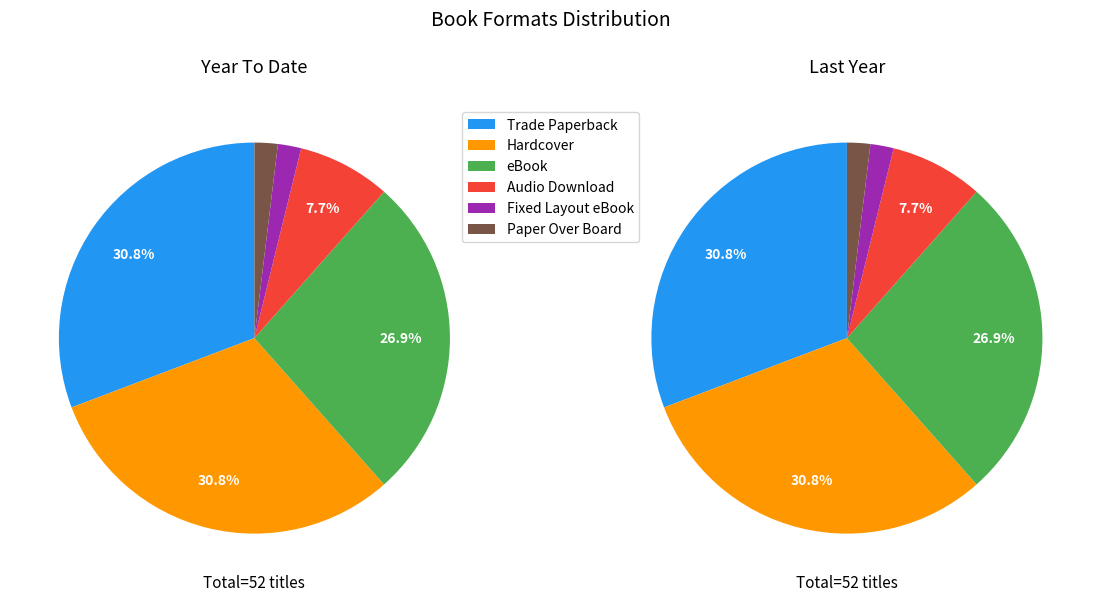

To the nearest percent, what is the difference between the Trade Paperback and Paper Over Board slice percentages?

29%